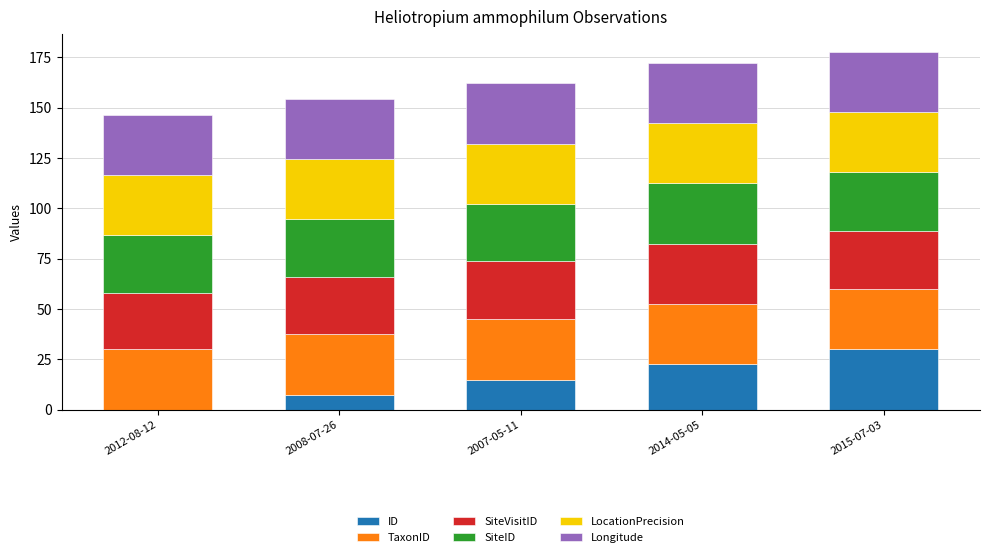

Are the bars horizontal?

No